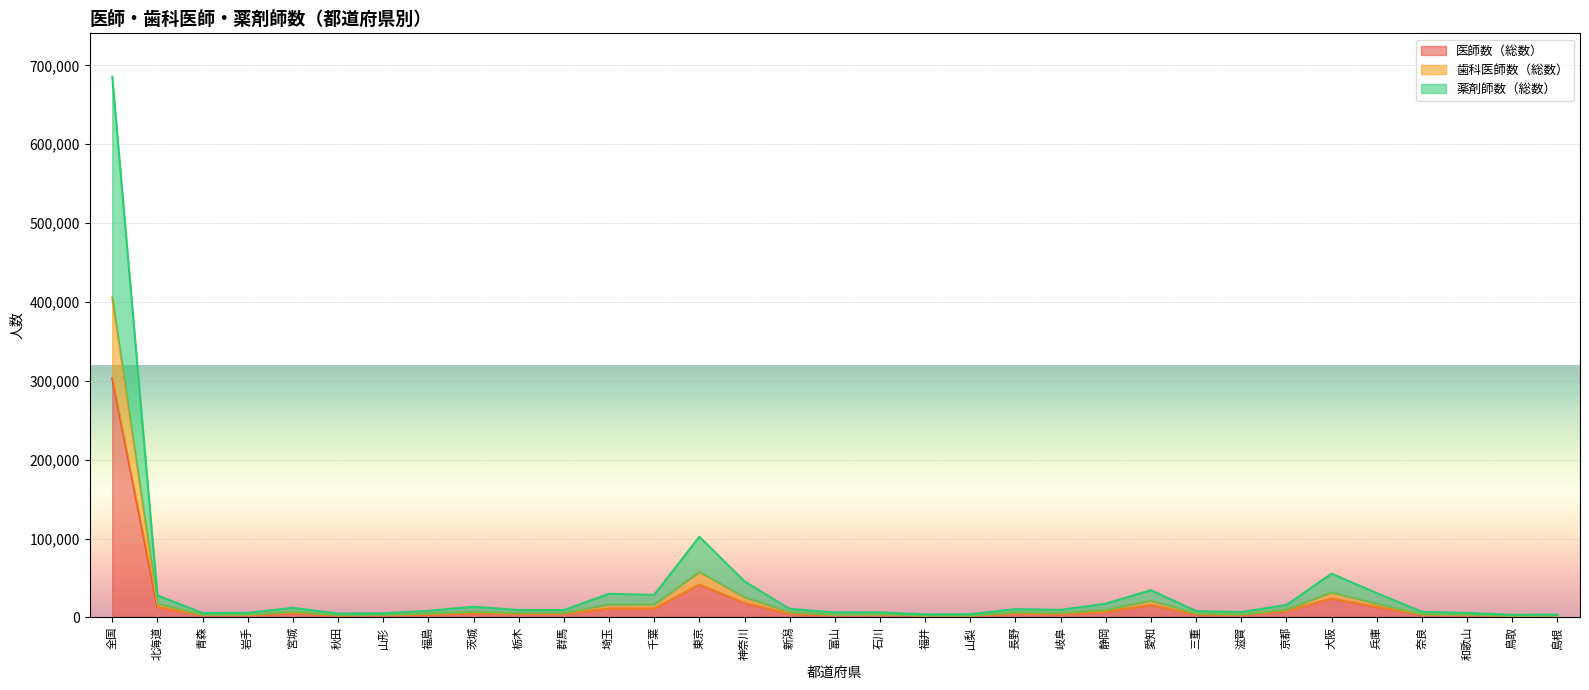

True or false: 医師数（総数） and 薬剤師数（総数） cross at least once.

False